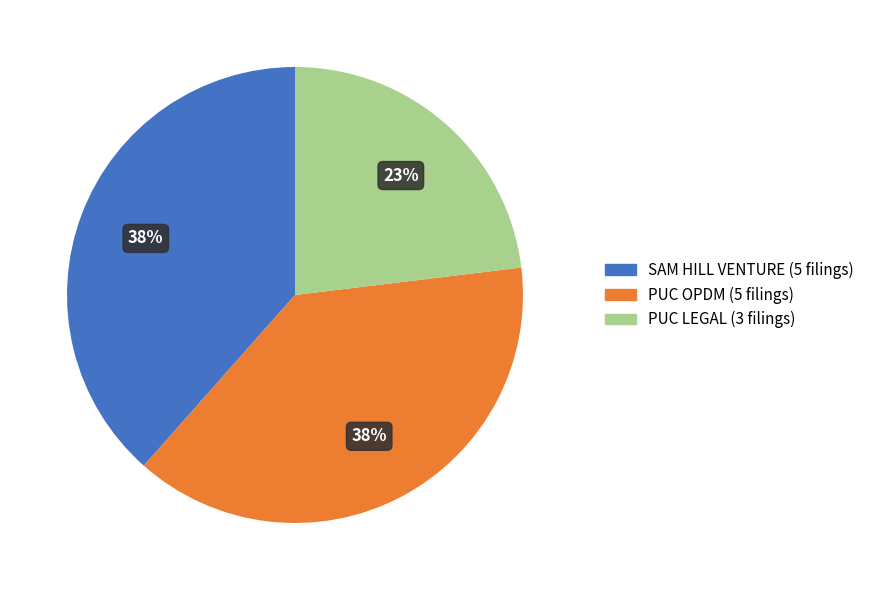

How many slices are in this pie chart?

3